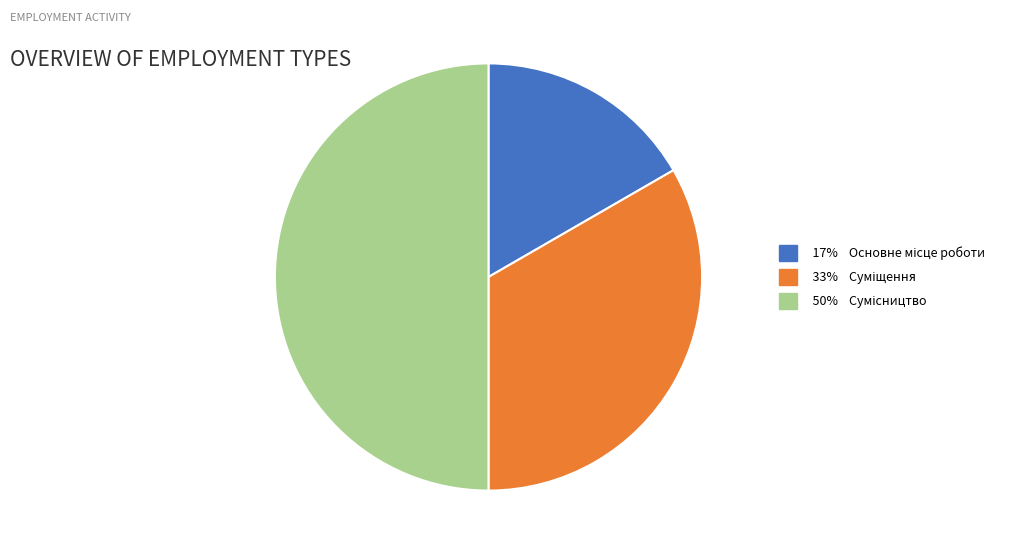

Does any single category account for the majority?

No